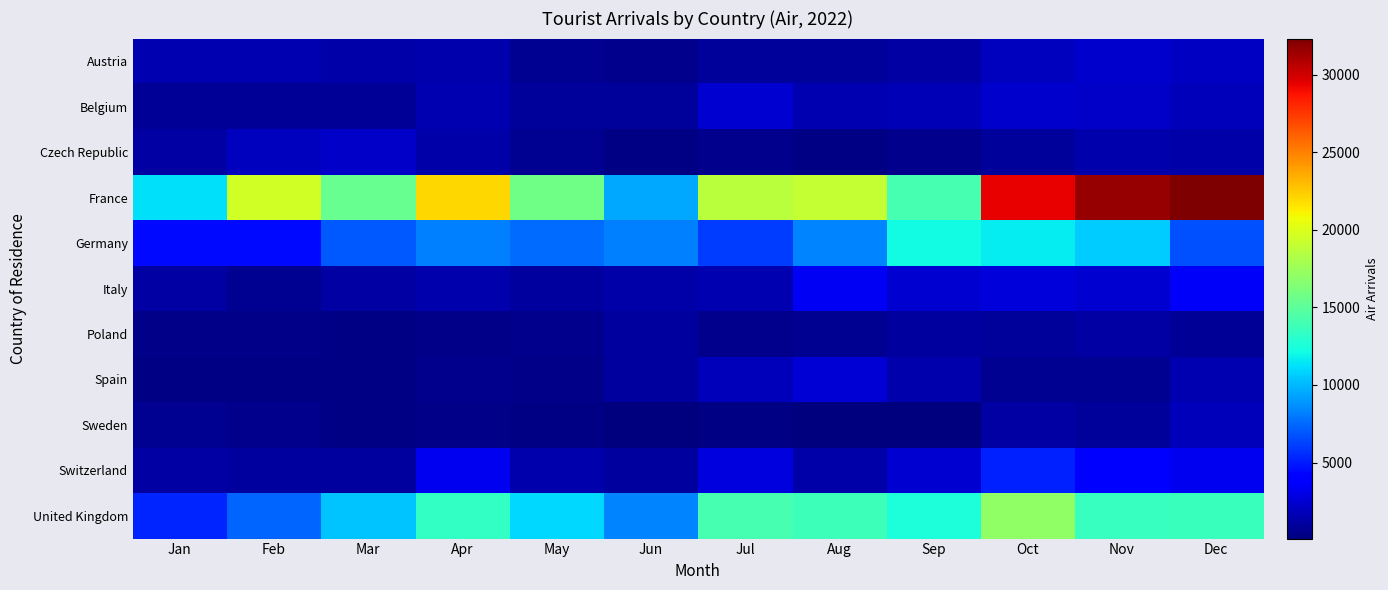

What is the greatest value displayed?

32315